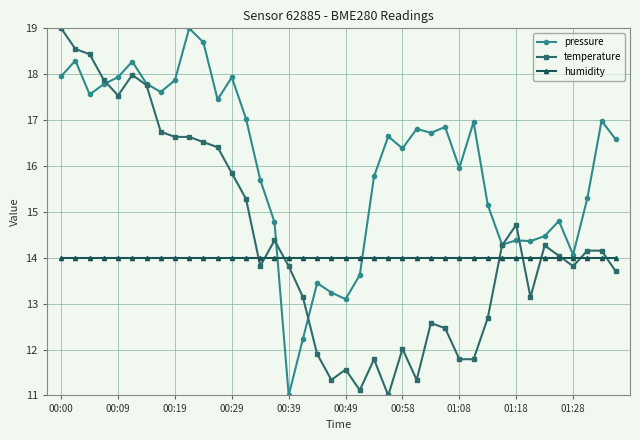

List the series in order of their overall mean, lowest first.

humidity, temperature, pressure